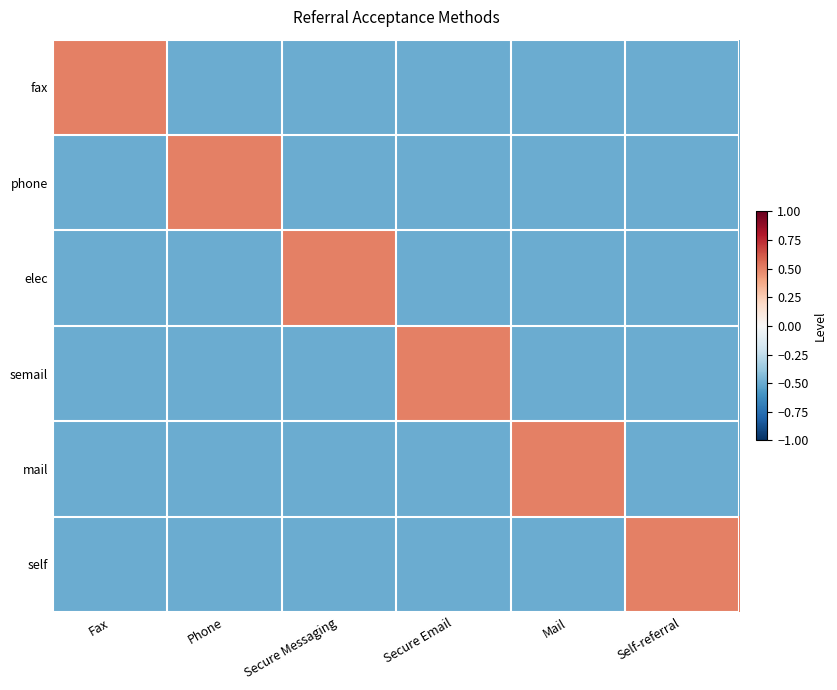

Reading left to right, transcribe all the data shown in this chart.

fax: Fax=0.5	Phone=-0.5	Secure Messaging=-0.5	Secure Email=-0.5	Mail=-0.5	Self-referral=-0.5
phone: Fax=-0.5	Phone=0.5	Secure Messaging=-0.5	Secure Email=-0.5	Mail=-0.5	Self-referral=-0.5
elec: Fax=-0.5	Phone=-0.5	Secure Messaging=0.5	Secure Email=-0.5	Mail=-0.5	Self-referral=-0.5
semail: Fax=-0.5	Phone=-0.5	Secure Messaging=-0.5	Secure Email=0.5	Mail=-0.5	Self-referral=-0.5
mail: Fax=-0.5	Phone=-0.5	Secure Messaging=-0.5	Secure Email=-0.5	Mail=0.5	Self-referral=-0.5
self: Fax=-0.5	Phone=-0.5	Secure Messaging=-0.5	Secure Email=-0.5	Mail=-0.5	Self-referral=0.5